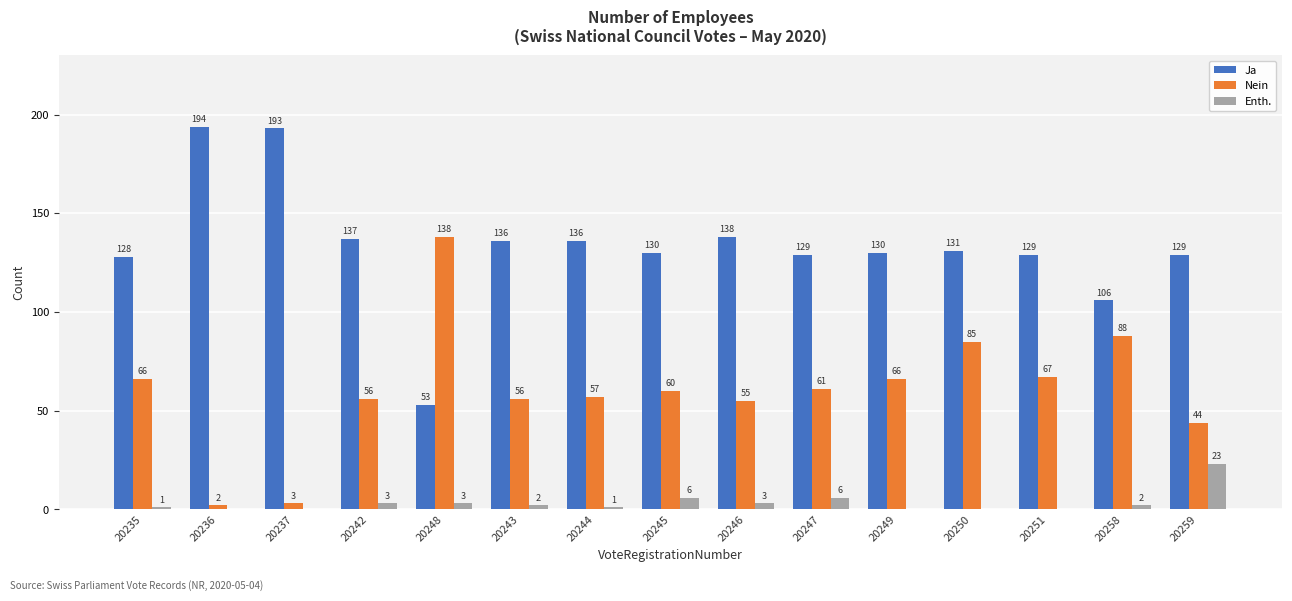

Is it true that Ja equals 227 at 20246?

False